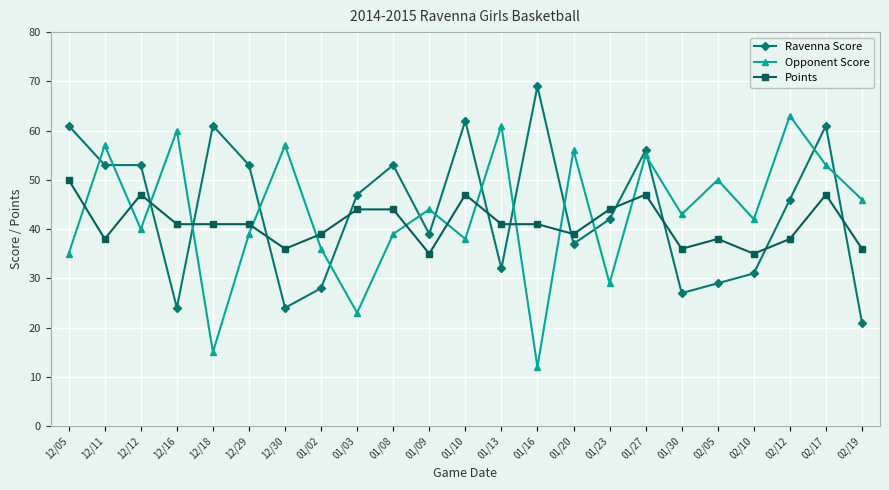

What is the average value of the Opponent Score series?

43